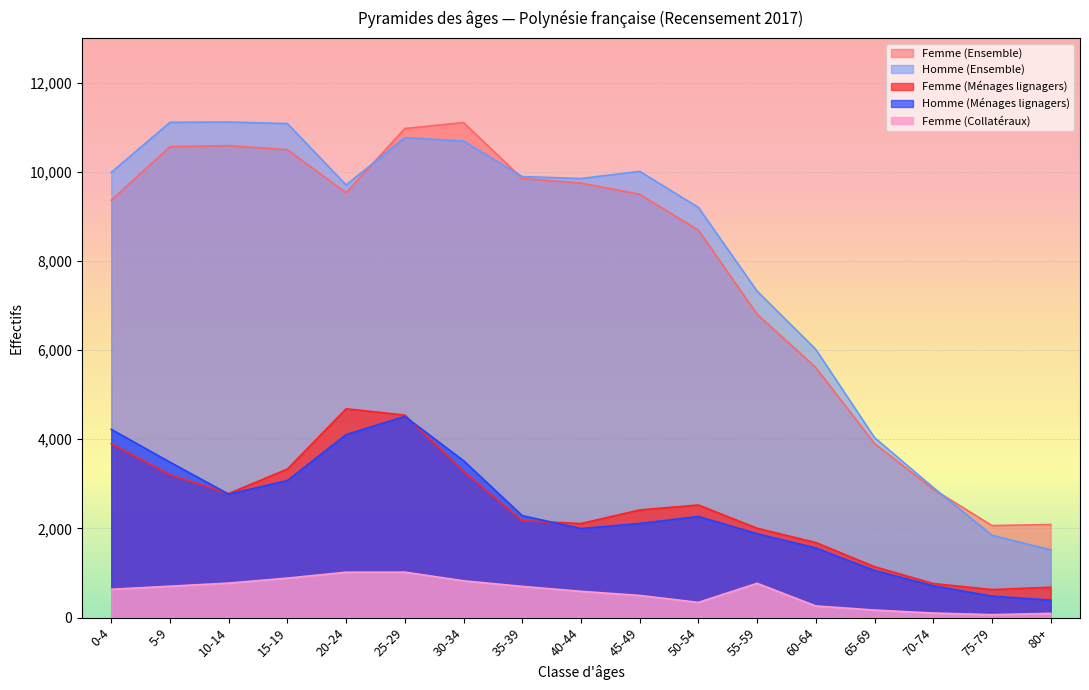

True or false: Femme (Collatéraux) and Homme (Ensemble) cross at least once.

False